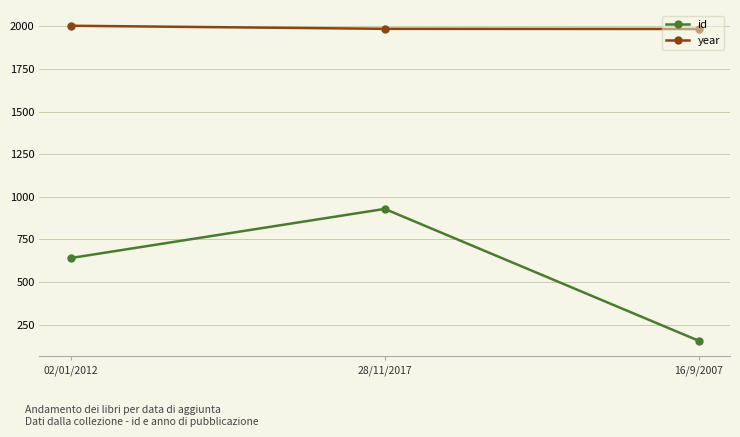

Is it true that year equals 3512 at 02/01/2012?

False